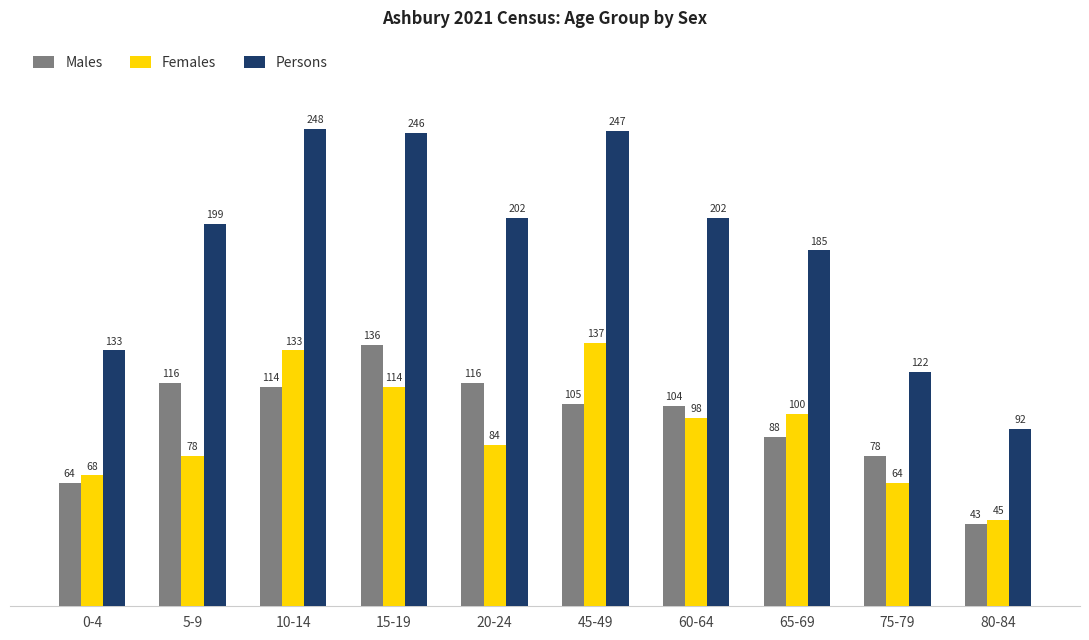

How many groups of bars are there?

10